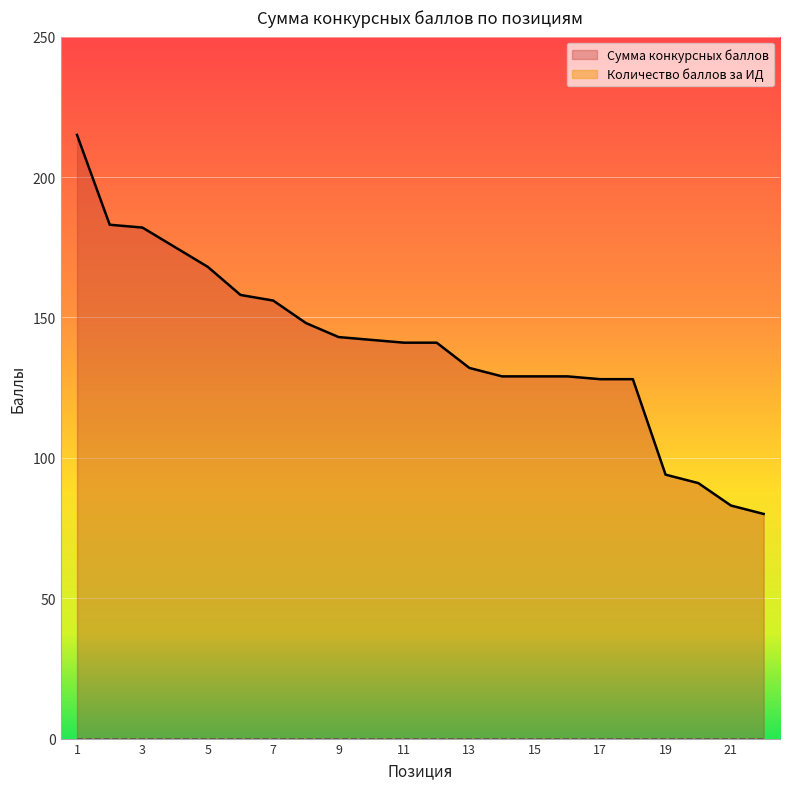

Rank the categories by value from lowest to highest.

22, 21, 20, 19, 17, 18, 14, 15, 16, 13, 11, 12, 10, 9, 8, 7, 6, 5, 4, 3, 2, 1